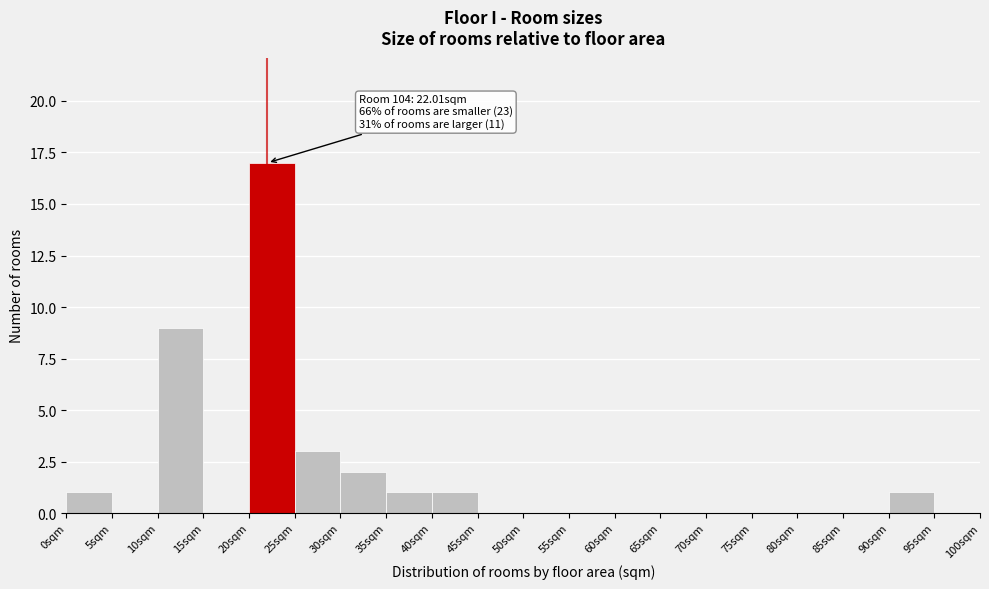

Over which range of the x-axis is the bar tallest?

20 to 25